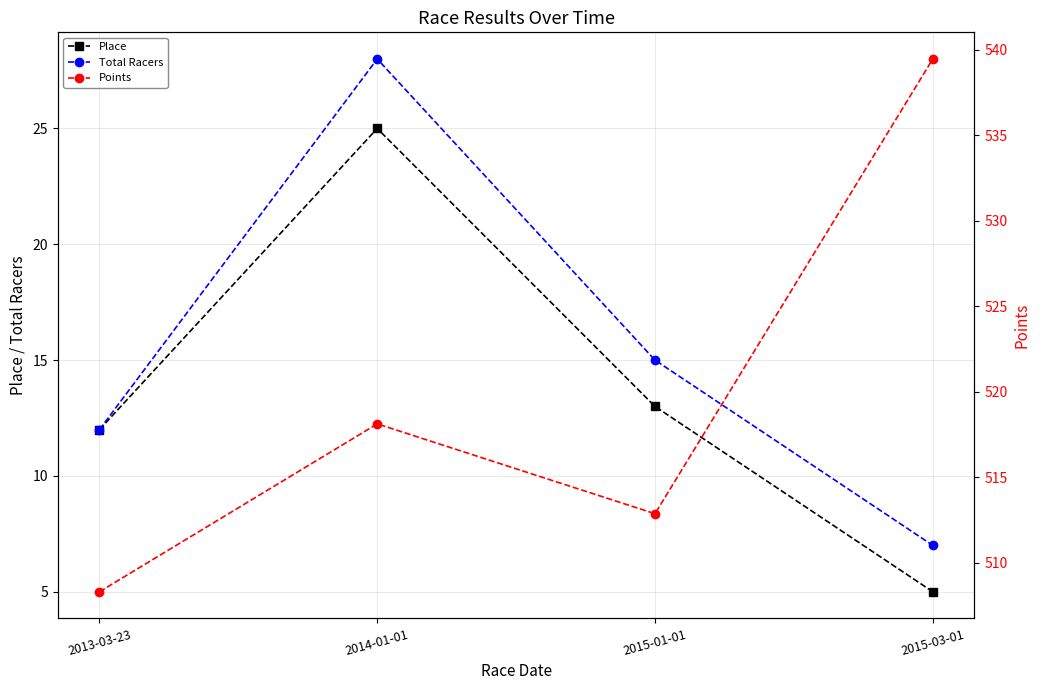

Reading left to right, transcribe all the data shown in this chart.

Place: 12.0	25.0	13.0	5.0
Total Racers: 12.0	28.0	15.0	7.0
Points: 508.3	518.1	512.9	539.5